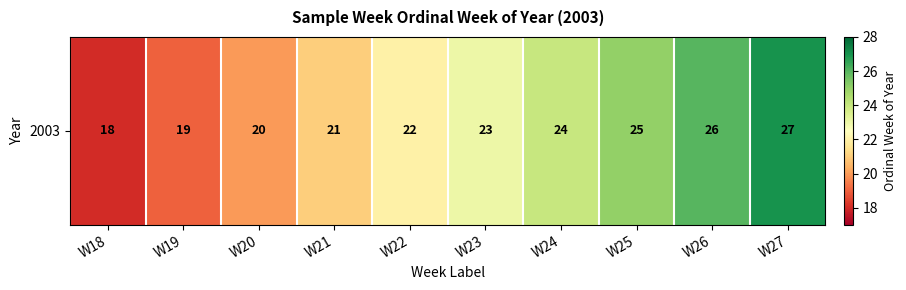

List the labels in order of value, largest first.

W27, W26, W25, W24, W23, W22, W21, W20, W19, W18